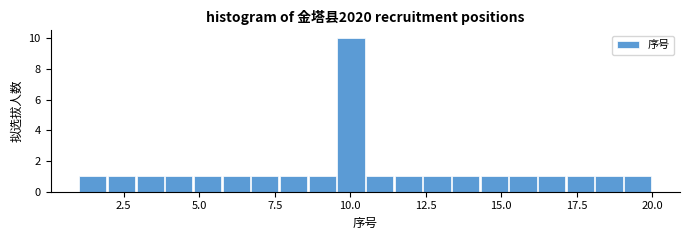

Read against the x-axis, roughly where is the centre of the tallest bar?

10.0